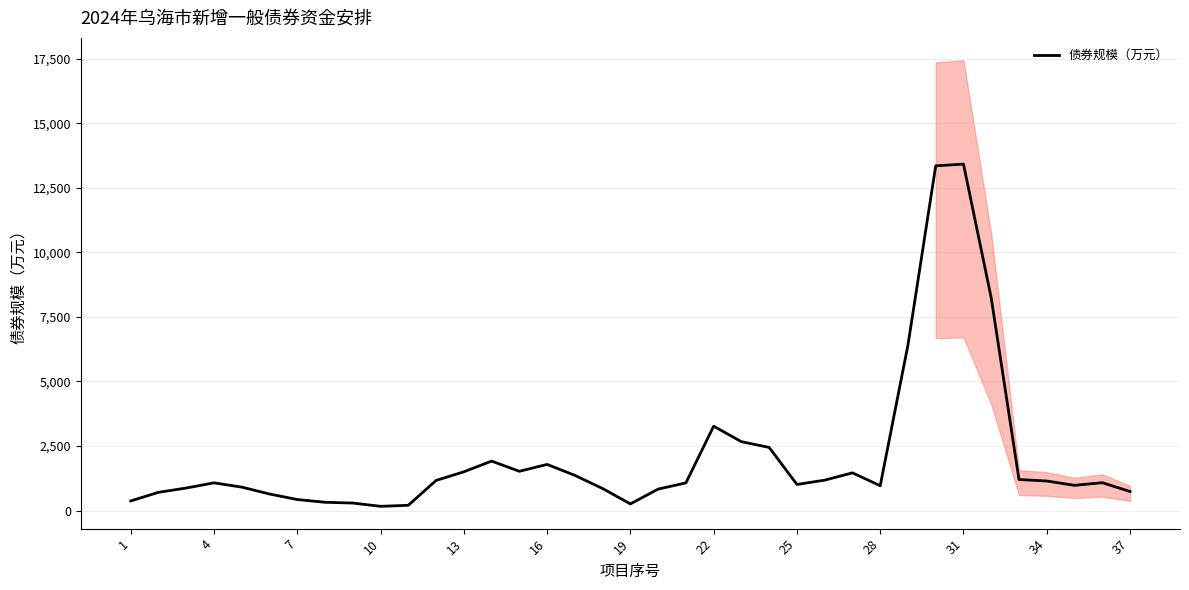

The value of 债券规模（万元） at 7 is 426.7. True or false?

True